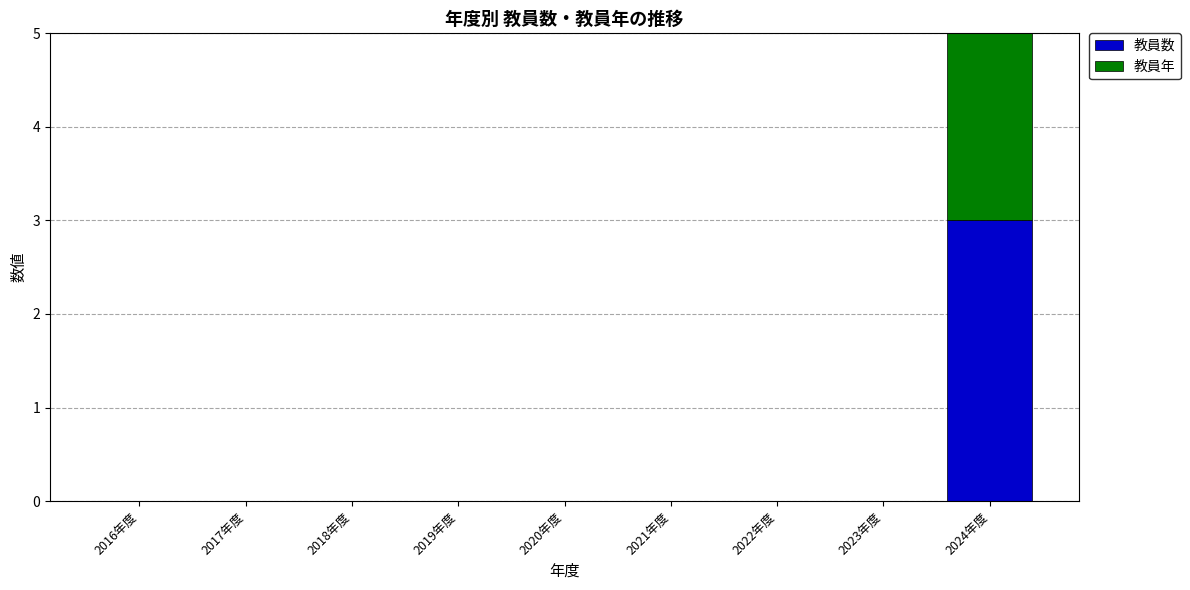

What is the sum of all 教員数 values?

3